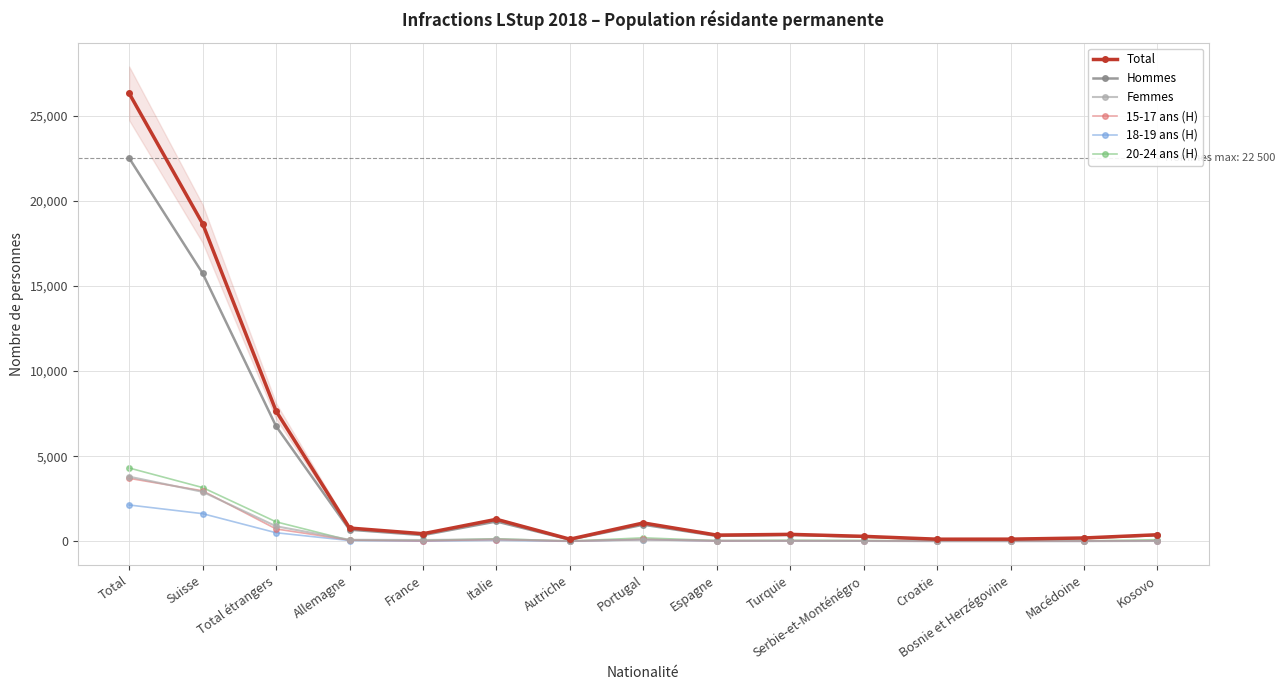

What is the minimum value for Total?

130